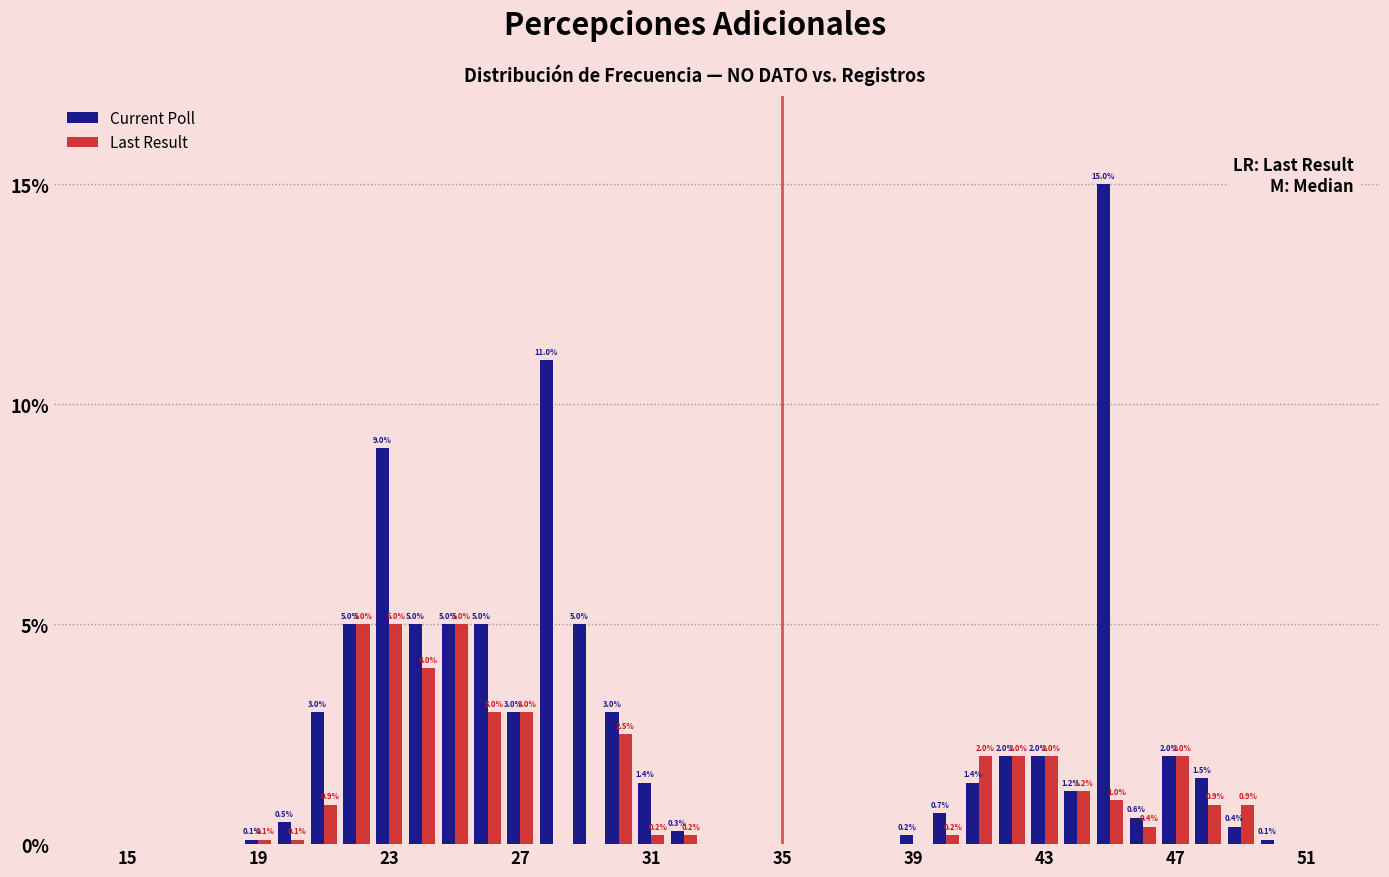

What are all the series names shown in the legend?

Current Poll, Last Result